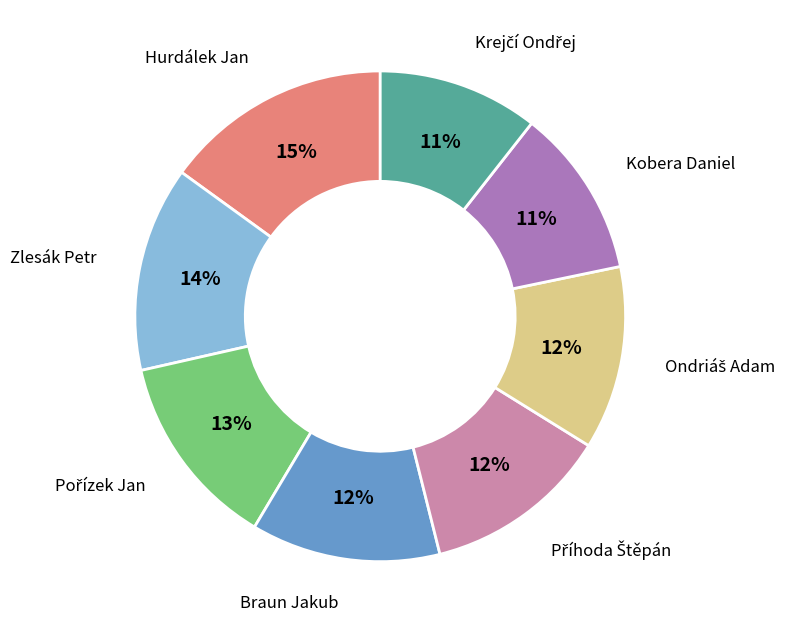

Does any single category account for the majority?

No